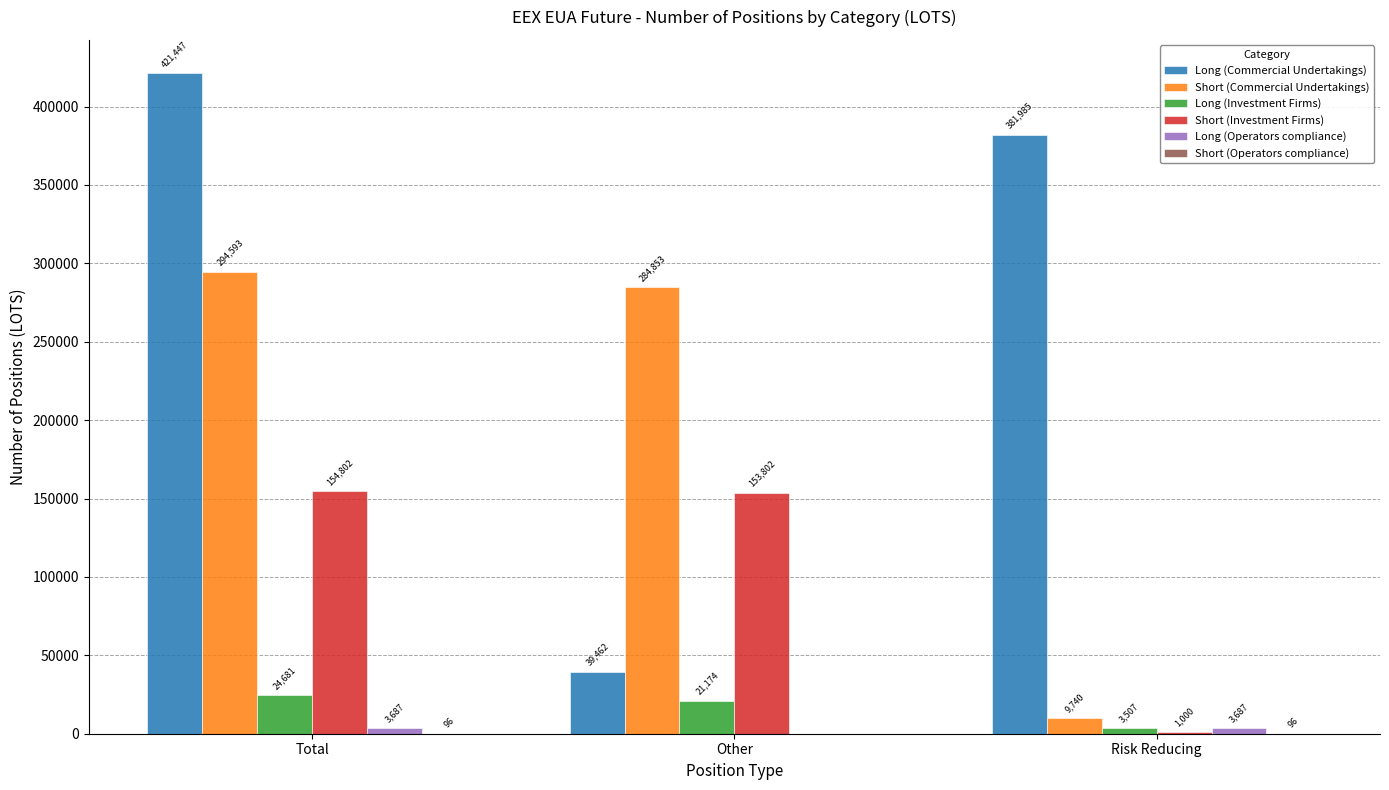

The Short (Investment Firms) series shows 264731.3 at Total. True or false?

False